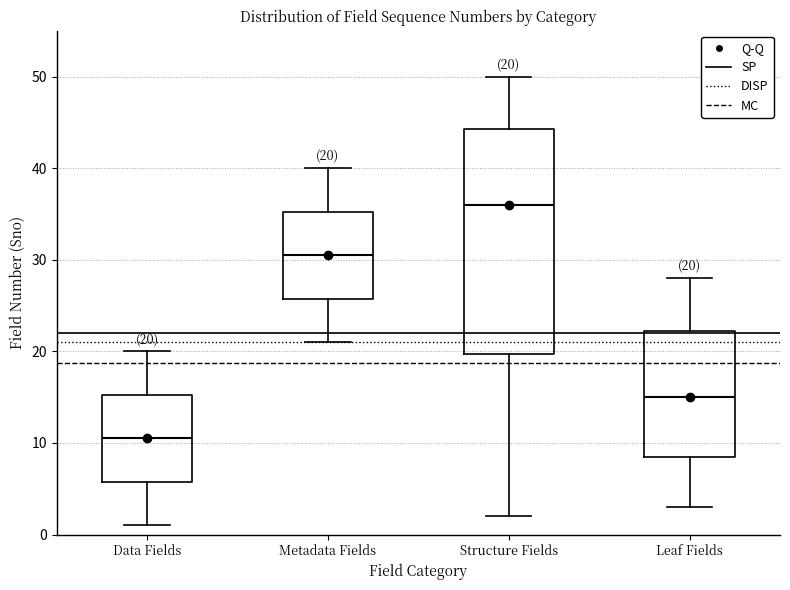

Comparing the boxes themselves (not the whiskers), which one is the tallest?

Structure Fields